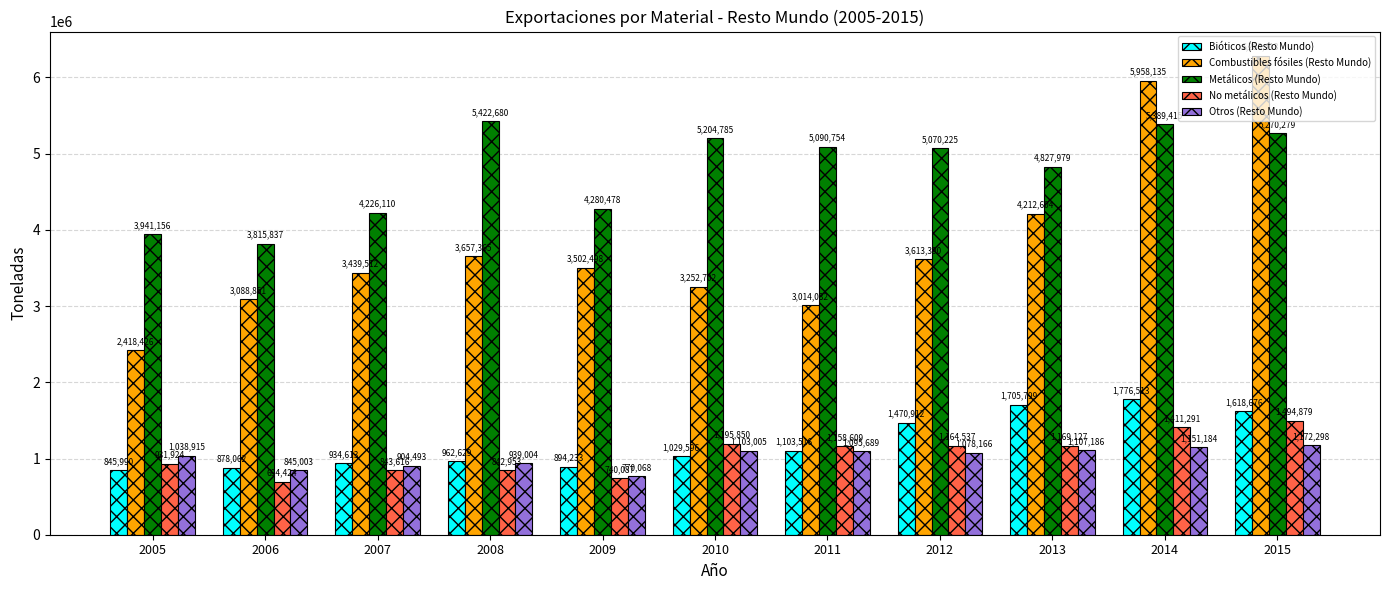

The Metálicos (Resto Mundo) series shows 4226109.6 at 2007. True or false?

True